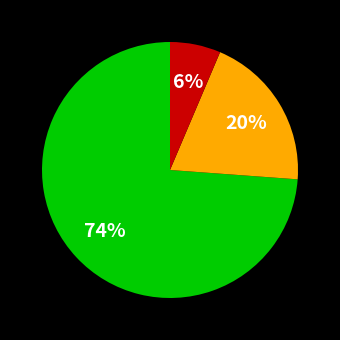

To the nearest percent, what is the average slice percentage?

33%